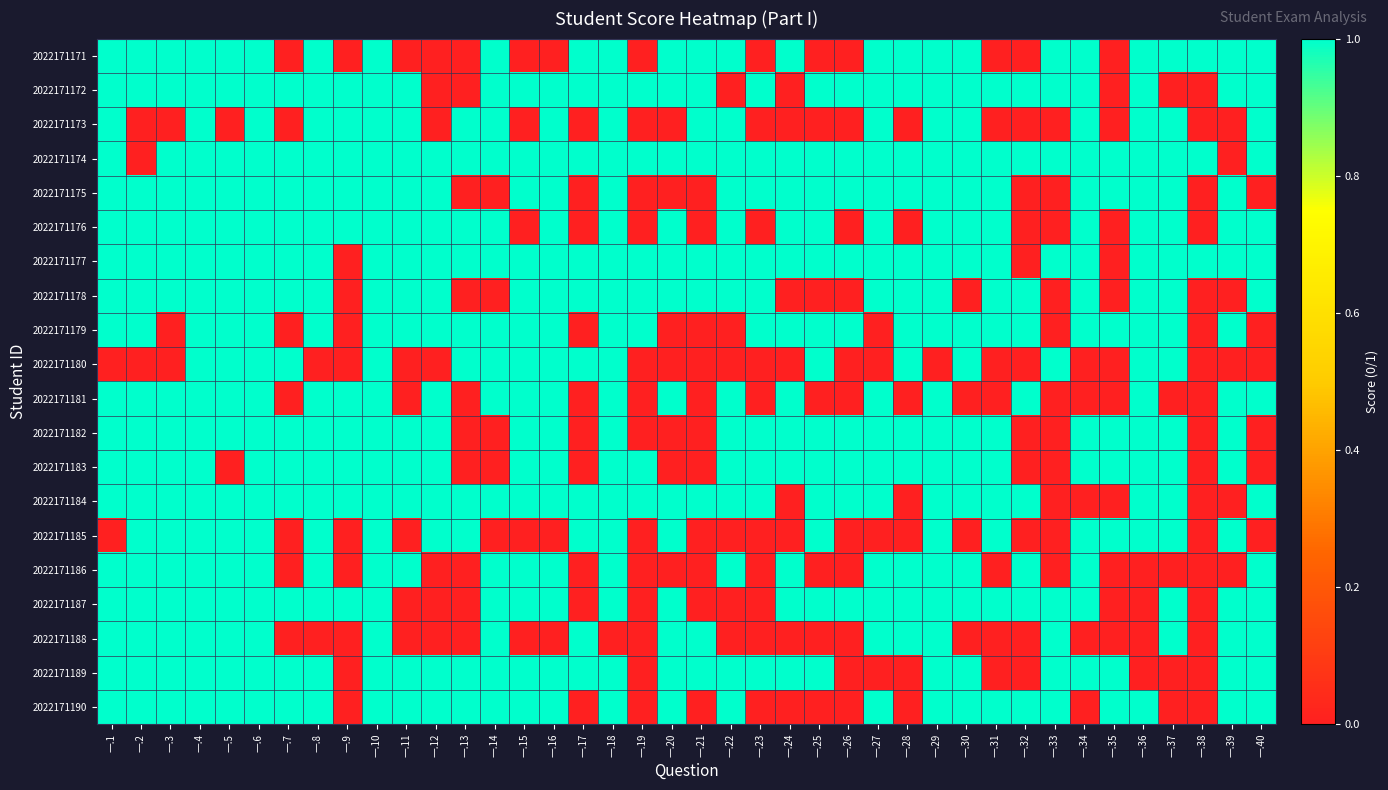

Count the number of data series in this chart.

20